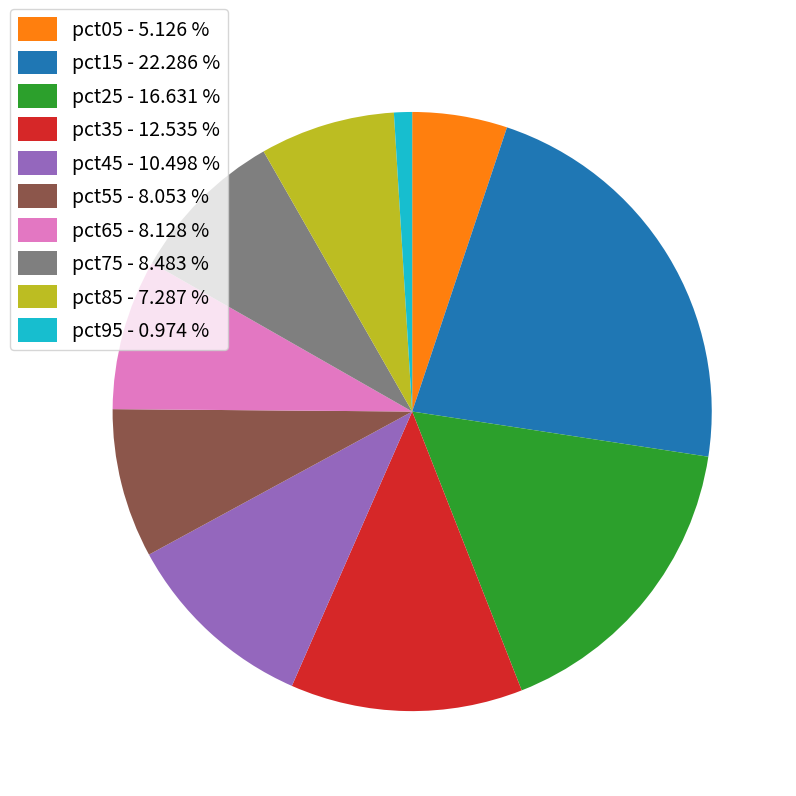

Does pct25 account for over 50% of the chart?

No